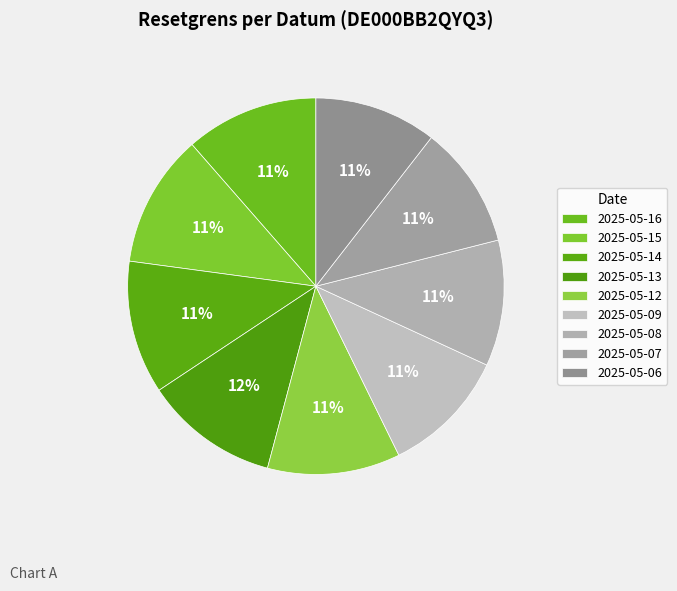

How many slices are in this pie chart?

9